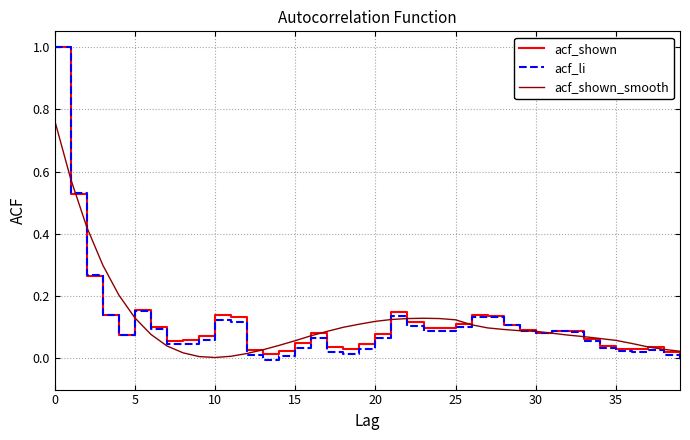

Which series has the largest range (max minus min)?

acf_li